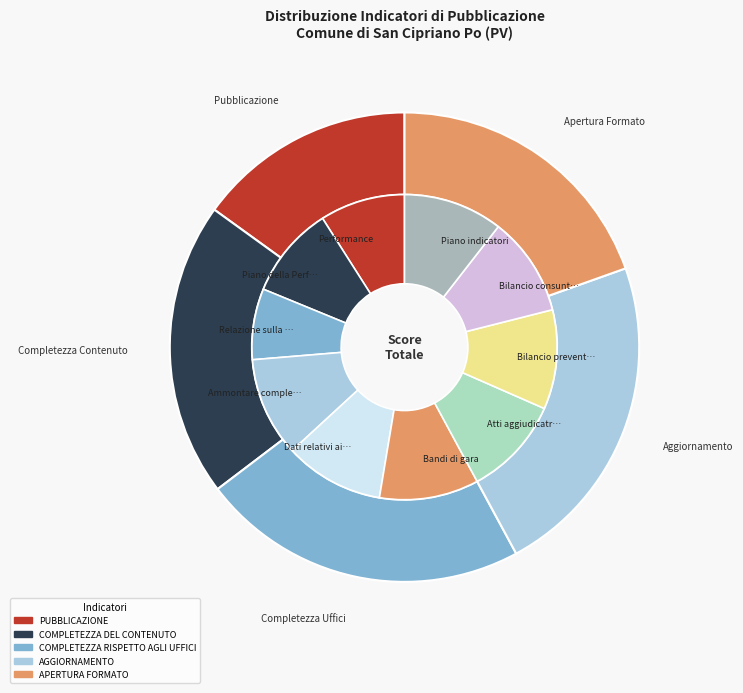

Is the sum of 14 and Bilancio consuntivo greater than half?

No